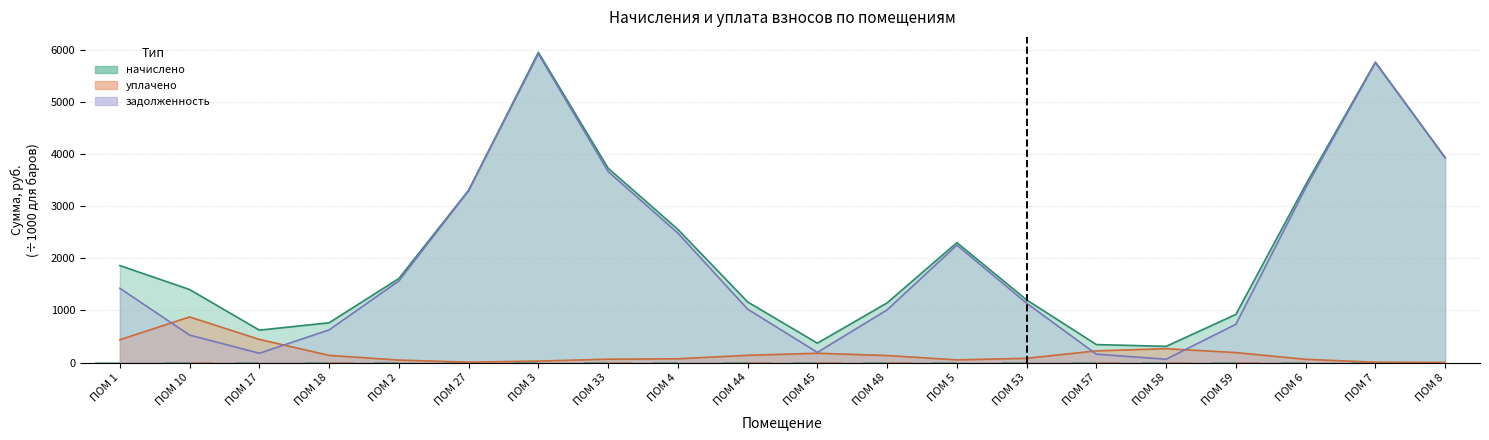

Which series has the largest range (max minus min)?

начислено